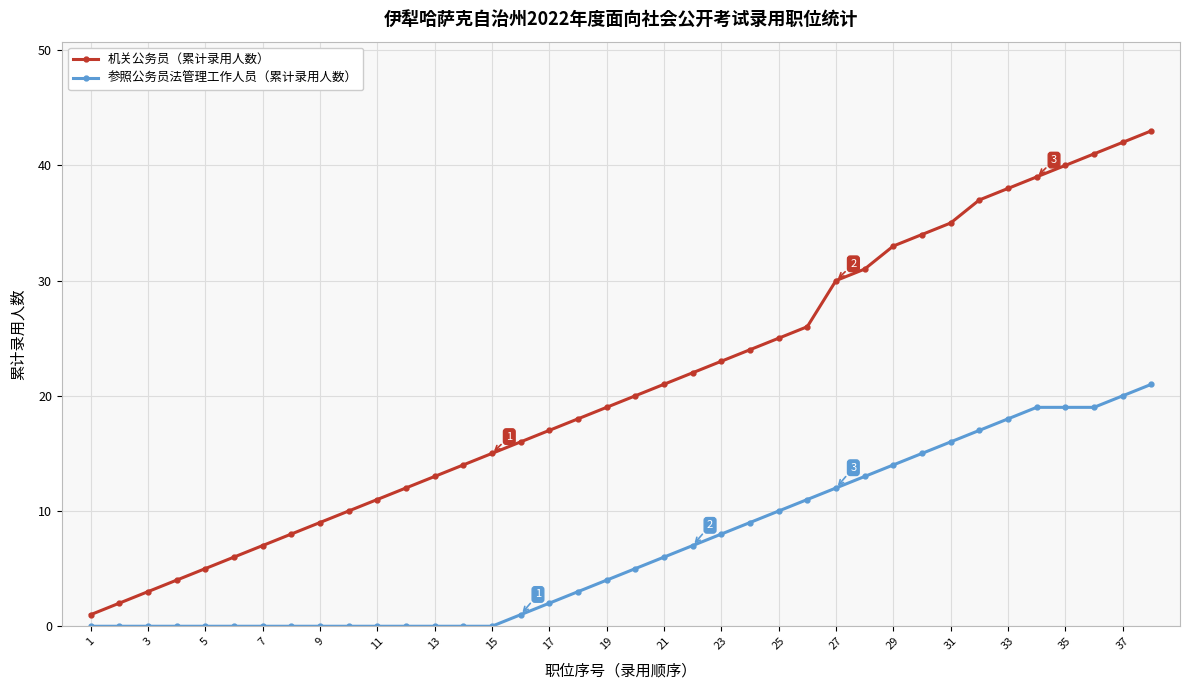

Reading left to right, list all the values displayed in this chart.

机关公务员（累计录用人数）: 1	2	3	4	5	6	7	8	9	10	11	12	13	14	15	16	17	18	19	20	21	22	23	24	25	26	30	31	33	34	35	37	38	39	40	41	42	43
参照公务员法管理工作人员（累计录用人数）: 0	0	0	0	0	0	0	0	0	0	0	0	0	0	0	1	2	3	4	5	6	7	8	9	10	11	12	13	14	15	16	17	18	19	19	19	20	21